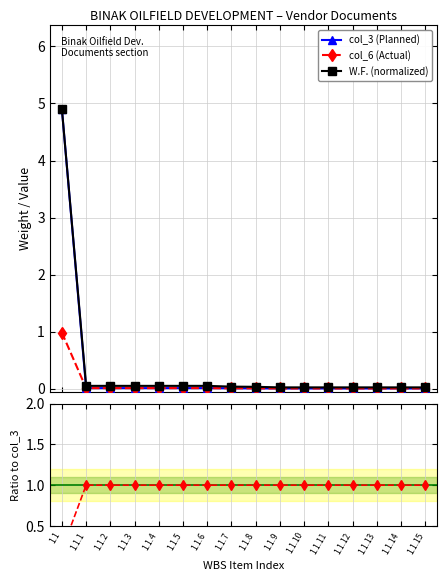

Reading left to right, list all the values displayed in this chart.

col_3 (Planned): 1.1=4.9	1.1.1=0.0	1.1.2=0.0	1.1.3=0.0	1.1.4=0.0	1.1.5=0.0	1.1.6=0.0	1.1.7=0.0	1.1.8=0.0	1.1.9=0.0	1.1.10=0.0	1.1.11=0.0	1.1.12=0.0	1.1.13=0.0	1.1.14=0.0	1.1.15=0.0
col_6 (Actual): 1.1=1.0	1.1.1=0.0	1.1.2=0.0	1.1.3=0.0	1.1.4=0.0	1.1.5=0.0	1.1.6=0.0	1.1.7=0.0	1.1.8=0.0	1.1.9=0.0	1.1.10=0.0	1.1.11=0.0	1.1.12=0.0	1.1.13=0.0	1.1.14=0.0	1.1.15=0.0
W.F. (normalized): 1.1=4.9	1.1.1=0.0	1.1.2=0.0	1.1.3=0.0	1.1.4=0.0	1.1.5=0.0	1.1.6=0.0	1.1.7=0.0	1.1.8=0.0	1.1.9=0.0	1.1.10=0.0	1.1.11=0.0	1.1.12=0.0	1.1.13=0.0	1.1.14=0.0	1.1.15=0.0
col_6 / col_3: 1.1=0.2	1.1.1=1.0	1.1.2=1.0	1.1.3=1.0	1.1.4=1.0	1.1.5=1.0	1.1.6=1.0	1.1.7=1.0	1.1.8=1.0	1.1.9=1.0	1.1.10=1.0	1.1.11=1.0	1.1.12=1.0	1.1.13=1.0	1.1.14=1.0	1.1.15=1.0